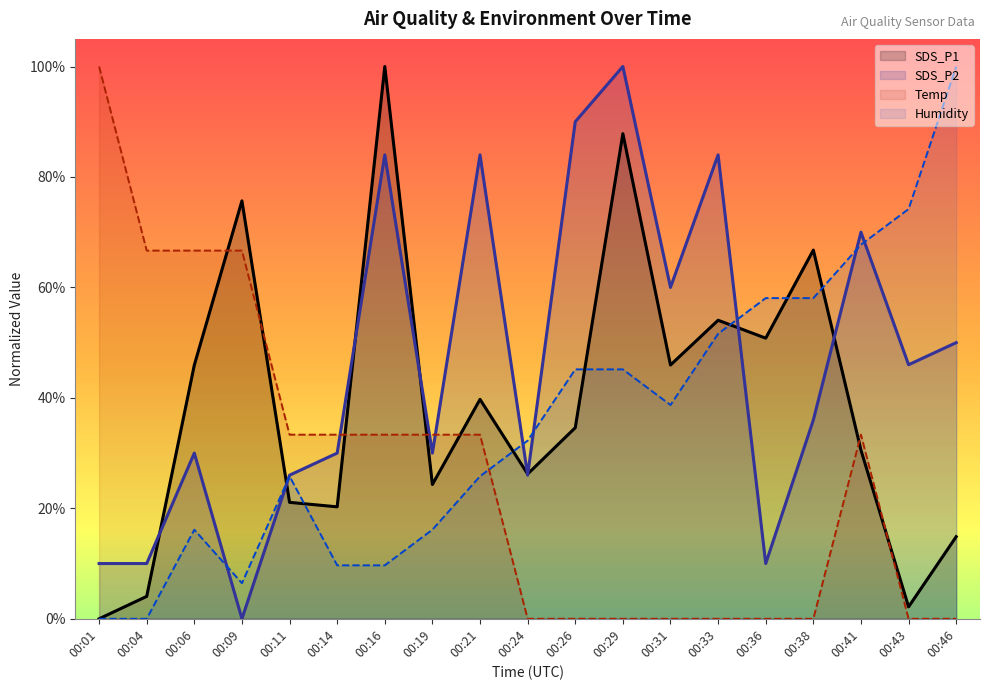

List the series in order of their peak value, lowest first.

SDS_P1, SDS_P2, Temp, Humidity